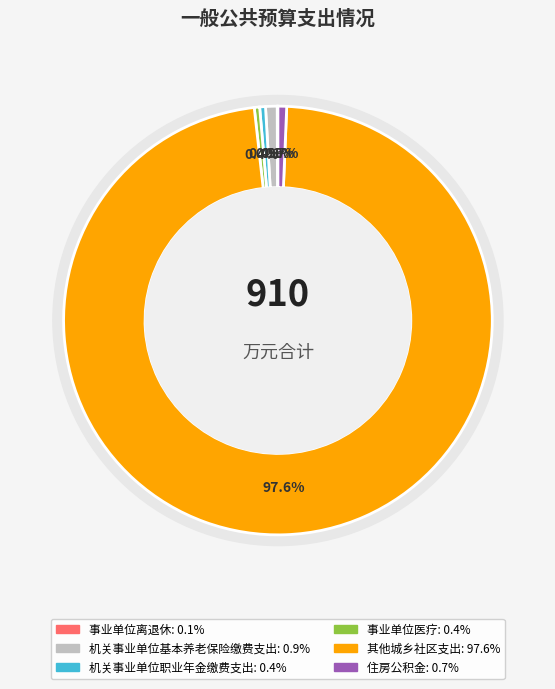

Which category accounts for the majority?

其他城乡社区支出